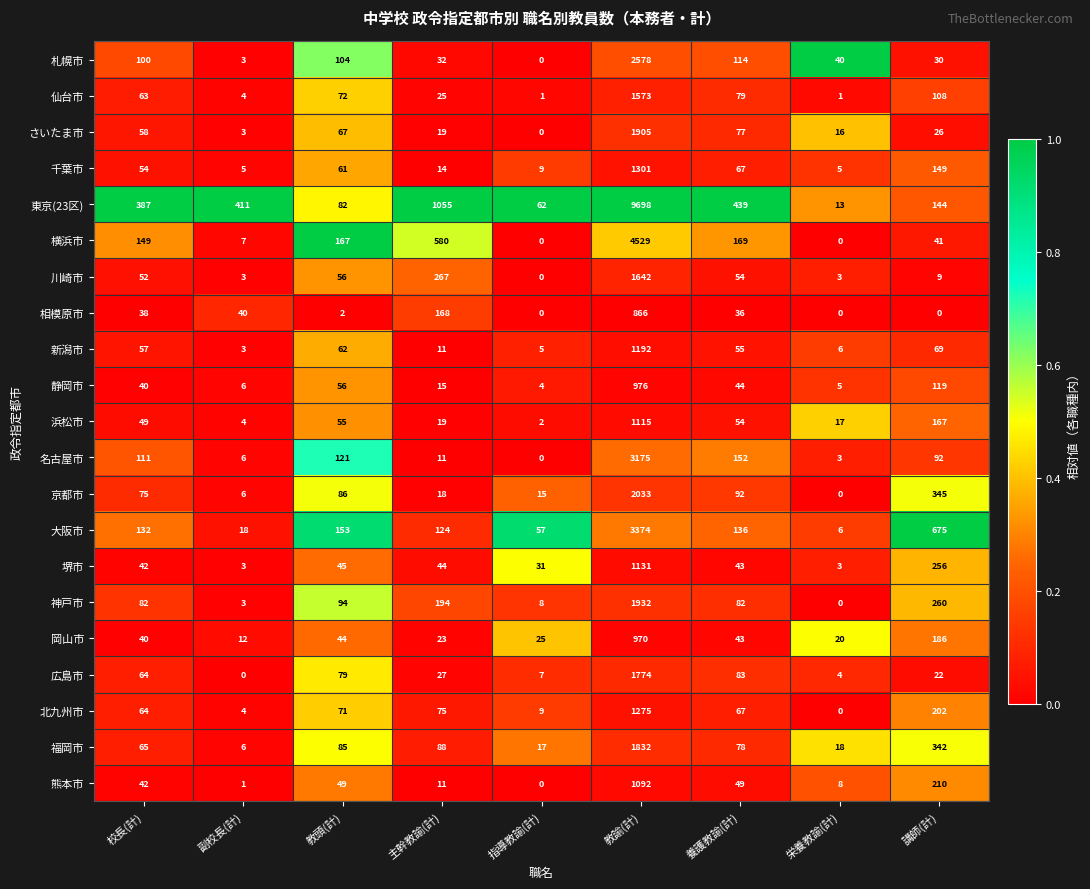

What is the difference between the 大阪市 values at 指導教諭(計) and 講師(計)?

618